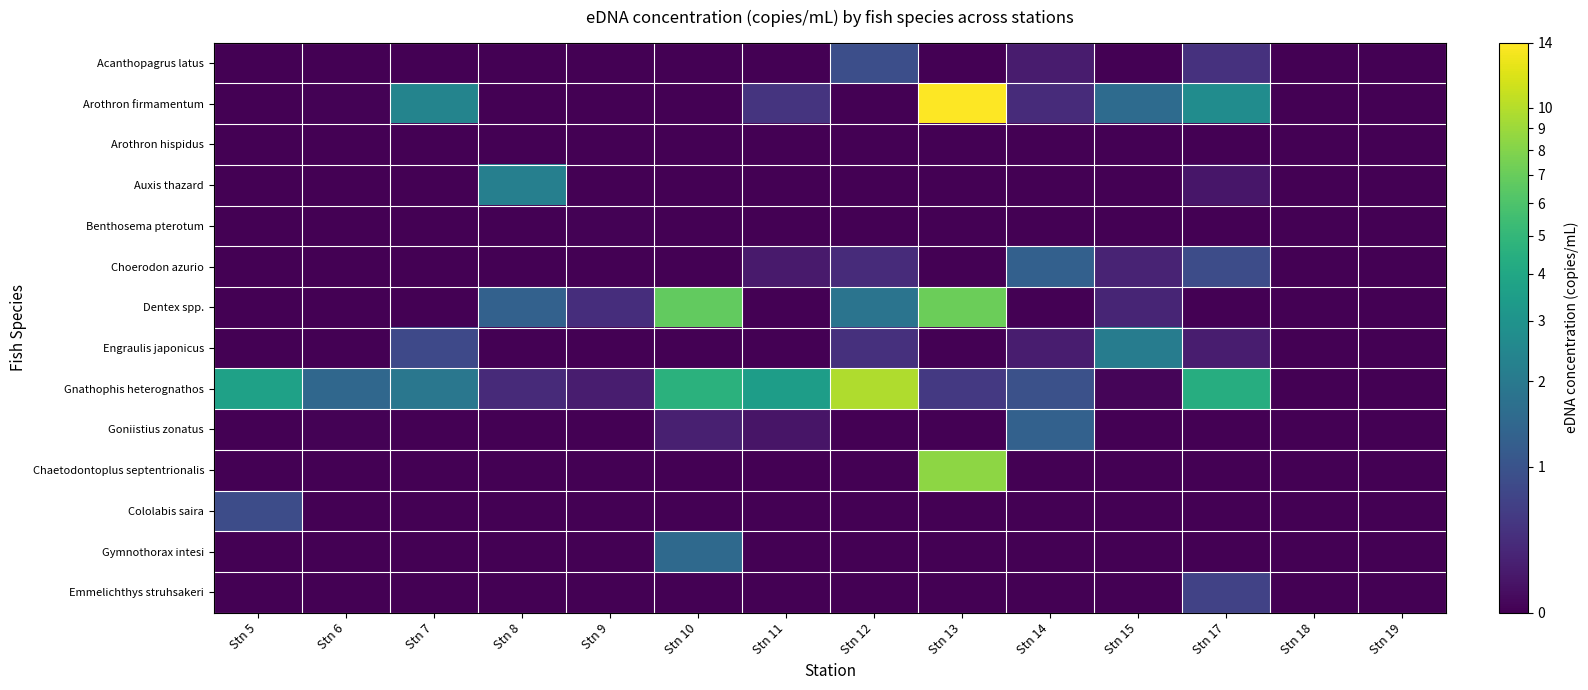

Reading right to left, list all the values displayed in this chart.

Acanthopagrus latus: Stn 19=0.0	Stn 18=0.0	Stn 17=0.4	Stn 15=0.0	Stn 14=0.2	Stn 13=0.0	Stn 12=0.7	Stn 11=0.0	Stn 10=0.0	Stn 9=0.0	Stn 8=0.0	Stn 7=0.0	Stn 6=0.0	Stn 5=0.0
Arothron firmamentum: Stn 19=0.0	Stn 18=0.0	Stn 17=1.3	Stn 15=0.9	Stn 14=0.3	Stn 13=2.7	Stn 12=0.0	Stn 11=0.4	Stn 10=0.0	Stn 9=0.0	Stn 8=0.0	Stn 7=1.2	Stn 6=0.0	Stn 5=0.0
Arothron hispidus: Stn 19=0.0	Stn 18=0.0	Stn 17=0.0	Stn 15=0.0	Stn 14=0.0	Stn 13=0.0	Stn 12=0.0	Stn 11=0.0	Stn 10=0.0	Stn 9=0.0	Stn 8=0.0	Stn 7=0.0	Stn 6=0.0	Stn 5=0.0
Auxis thazard: Stn 19=0.0	Stn 18=0.0	Stn 17=0.2	Stn 15=0.0	Stn 14=0.0	Stn 13=0.0	Stn 12=0.0	Stn 11=0.0	Stn 10=0.0	Stn 9=0.0	Stn 8=1.2	Stn 7=0.0	Stn 6=0.0	Stn 5=0.0
Benthosema pterotum: Stn 19=0.0	Stn 18=0.0	Stn 17=0.0	Stn 15=0.0	Stn 14=0.0	Stn 13=0.0	Stn 12=0.0	Stn 11=0.0	Stn 10=0.0	Stn 9=0.0	Stn 8=0.0	Stn 7=0.0	Stn 6=0.0	Stn 5=0.0
Choerodon azurio: Stn 19=0.0	Stn 18=0.0	Stn 17=0.6	Stn 15=0.3	Stn 14=0.8	Stn 13=0.0	Stn 12=0.3	Stn 11=0.2	Stn 10=0.0	Stn 9=0.0	Stn 8=0.0	Stn 7=0.0	Stn 6=0.0	Stn 5=0.0
Dentex spp.: Stn 19=0.0	Stn 18=0.0	Stn 17=0.0	Stn 15=0.3	Stn 14=0.0	Stn 13=2.1	Stn 12=1.0	Stn 11=0.0	Stn 10=2.0	Stn 9=0.4	Stn 8=0.8	Stn 7=0.0	Stn 6=0.0	Stn 5=0.0
Engraulis japonicus: Stn 19=0.0	Stn 18=0.0	Stn 17=0.2	Stn 15=1.1	Stn 14=0.2	Stn 13=0.0	Stn 12=0.4	Stn 11=0.0	Stn 10=0.0	Stn 9=0.0	Stn 8=0.0	Stn 7=0.6	Stn 6=0.0	Stn 5=0.0
Gnathophis heterognathos: Stn 19=0.0	Stn 18=0.0	Stn 17=1.7	Stn 15=0.0	Stn 14=0.7	Stn 13=0.4	Stn 12=2.4	Stn 11=1.5	Stn 10=1.7	Stn 9=0.2	Stn 8=0.3	Stn 7=1.1	Stn 6=0.9	Stn 5=1.5
Goniistius zonatus: Stn 19=0.0	Stn 18=0.0	Stn 17=0.0	Stn 15=0.0	Stn 14=0.8	Stn 13=0.0	Stn 12=0.0	Stn 11=0.2	Stn 10=0.2	Stn 9=0.0	Stn 8=0.0	Stn 7=0.0	Stn 6=0.0	Stn 5=0.0
Chaetodontoplus septentrionalis: Stn 19=0.0	Stn 18=0.0	Stn 17=0.0	Stn 15=0.0	Stn 14=0.0	Stn 13=2.2	Stn 12=0.0	Stn 11=0.0	Stn 10=0.0	Stn 9=0.0	Stn 8=0.0	Stn 7=0.0	Stn 6=0.0	Stn 5=0.0
Cololabis saira: Stn 19=0.0	Stn 18=0.0	Stn 17=0.0	Stn 15=0.0	Stn 14=0.0	Stn 13=0.0	Stn 12=0.0	Stn 11=0.0	Stn 10=0.0	Stn 9=0.0	Stn 8=0.0	Stn 7=0.0	Stn 6=0.0	Stn 5=0.6
Gymnothorax intesi: Stn 19=0.0	Stn 18=0.0	Stn 17=0.0	Stn 15=0.0	Stn 14=0.0	Stn 13=0.0	Stn 12=0.0	Stn 11=0.0	Stn 10=0.9	Stn 9=0.0	Stn 8=0.0	Stn 7=0.0	Stn 6=0.0	Stn 5=0.0
Emmelichthys struhsakeri: Stn 19=0.0	Stn 18=0.0	Stn 17=0.5	Stn 15=0.0	Stn 14=0.0	Stn 13=0.0	Stn 12=0.0	Stn 11=0.0	Stn 10=0.0	Stn 9=0.0	Stn 8=0.0	Stn 7=0.0	Stn 6=0.0	Stn 5=0.0